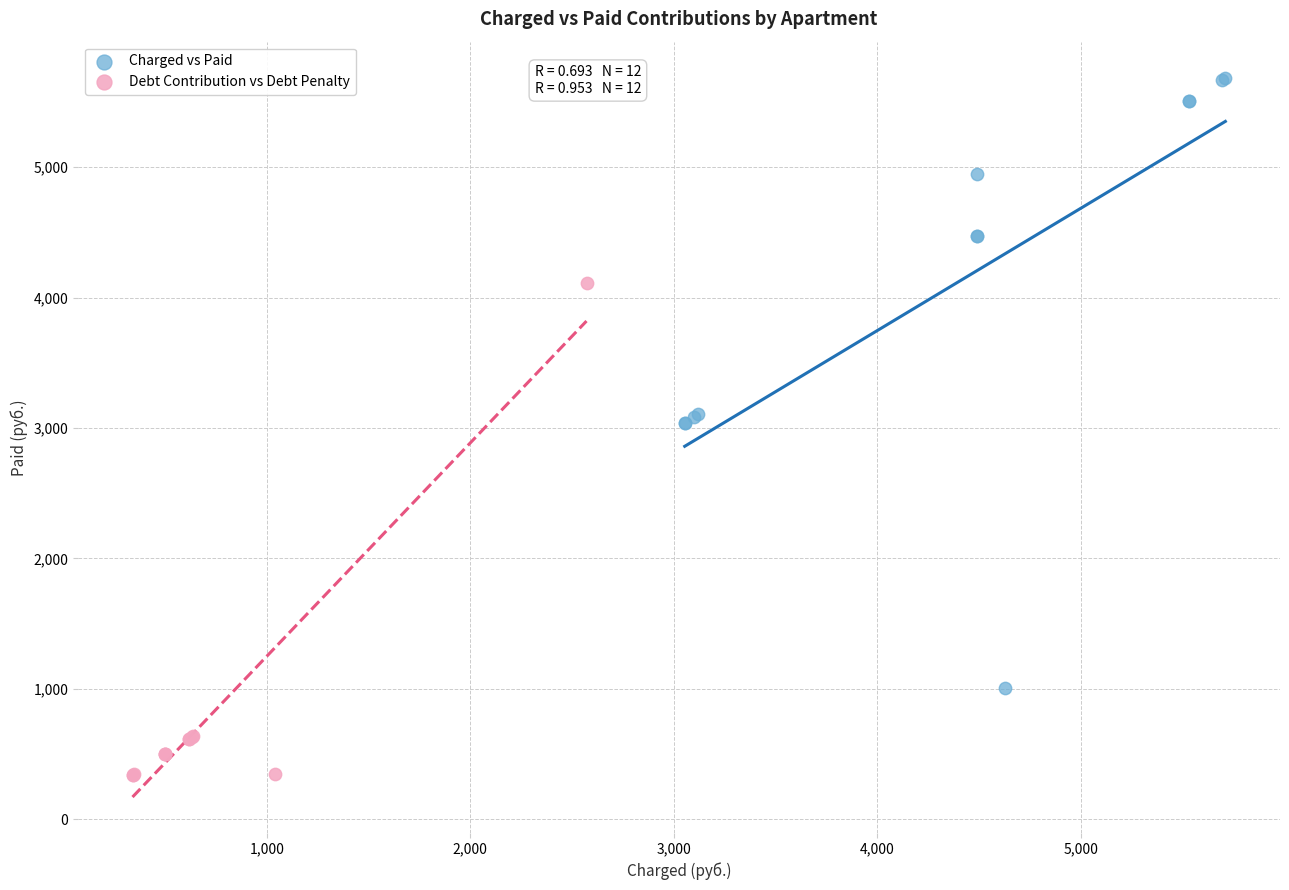

Which series reaches the maximum Y coordinate?

Charged vs Paid